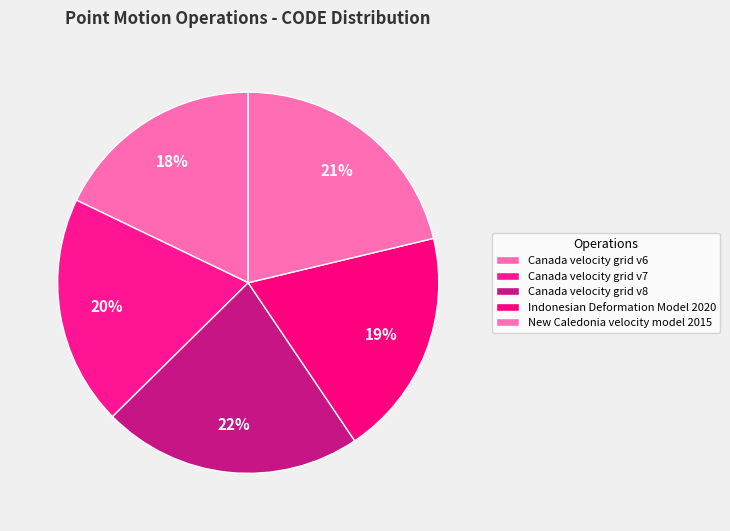

To the nearest percent, what portion does Canada velocity grid v7 represent?

20%